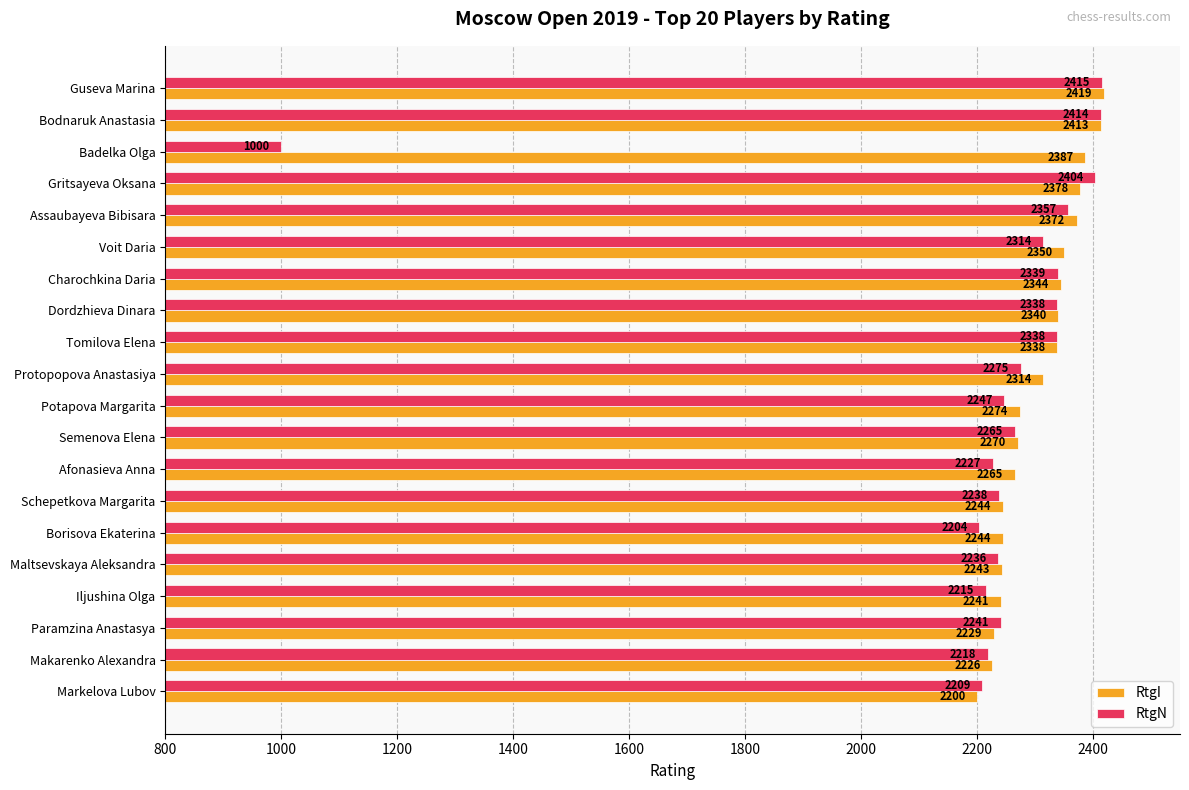

Rank the series by their maximum value, from highest to lowest.

RtgI, RtgN